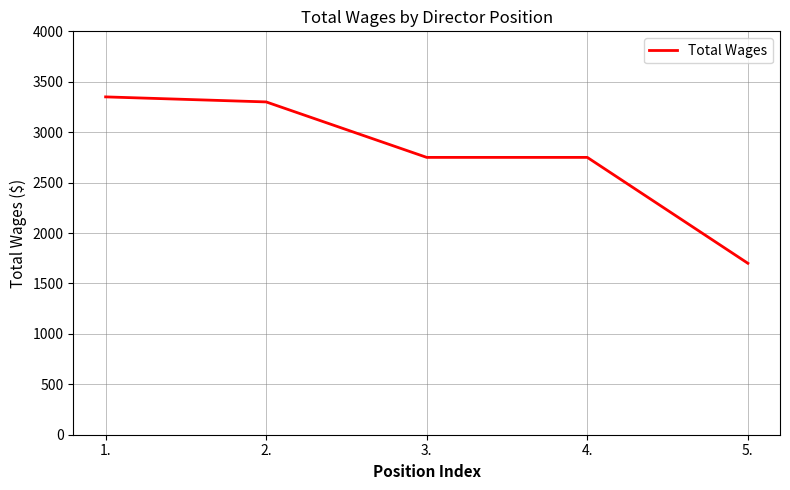

Approximately how many times larger is the value at 5. compared to 3.?

0.6